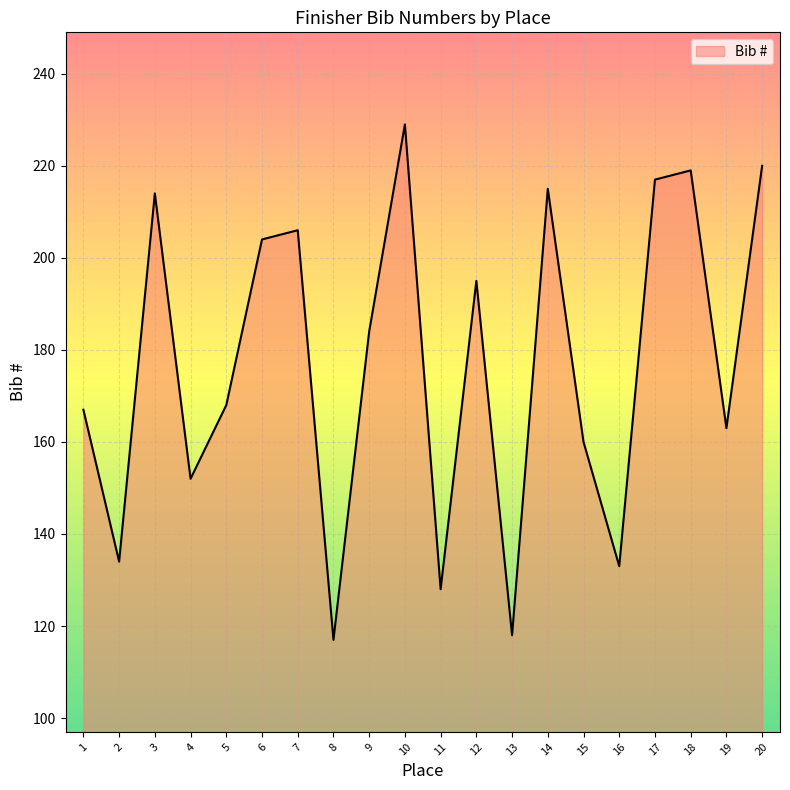

Reading left to right, what are all the values shown in this chart?

1=167	2=134	3=214	4=152	5=168	6=204	7=206	8=117	9=184	10=229	11=128	12=195	13=118	14=215	15=160	16=133	17=217	18=219	19=163	20=220